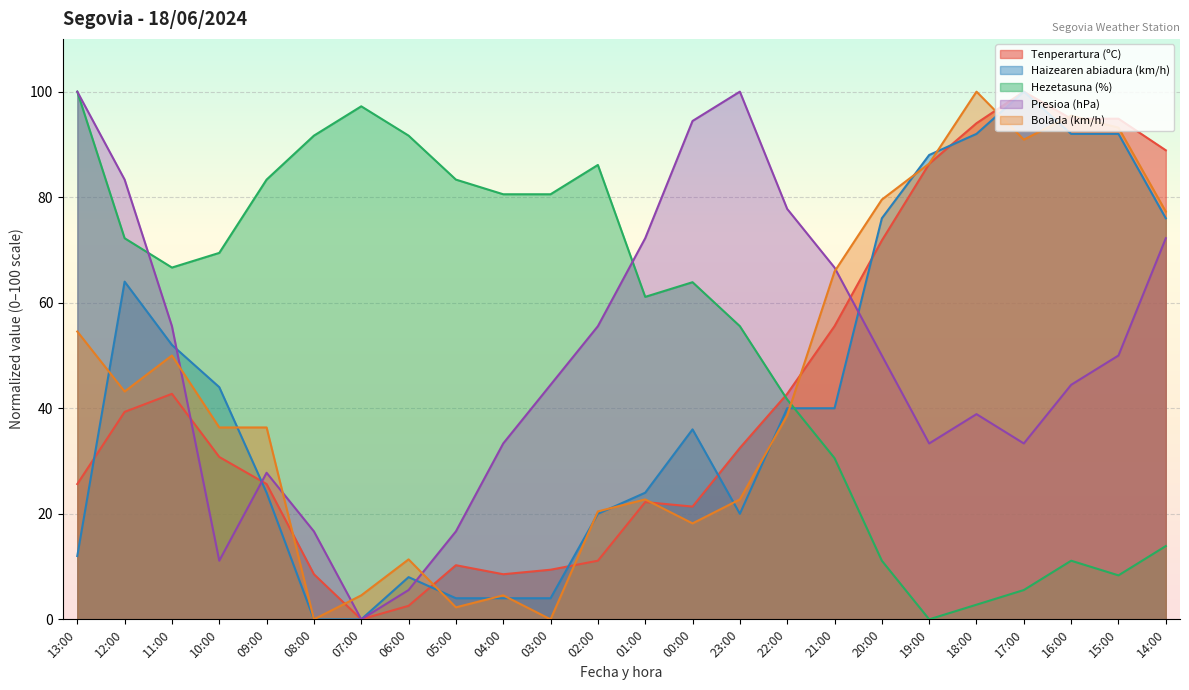

Which series changed the most between 11:00 and 18:00?

Hezetasuna (%)